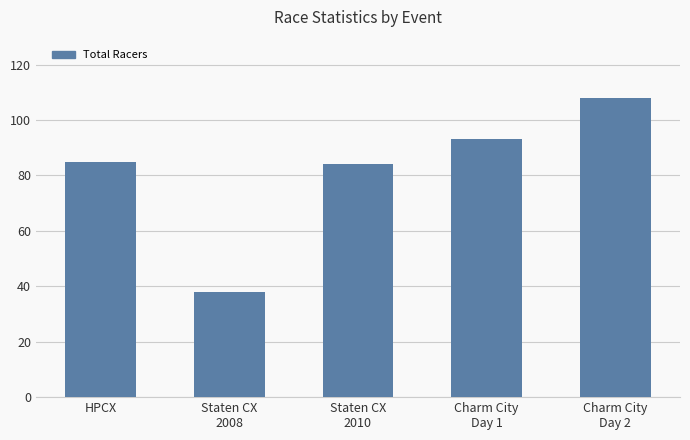

What is the value of the 5th bar from the left?

108